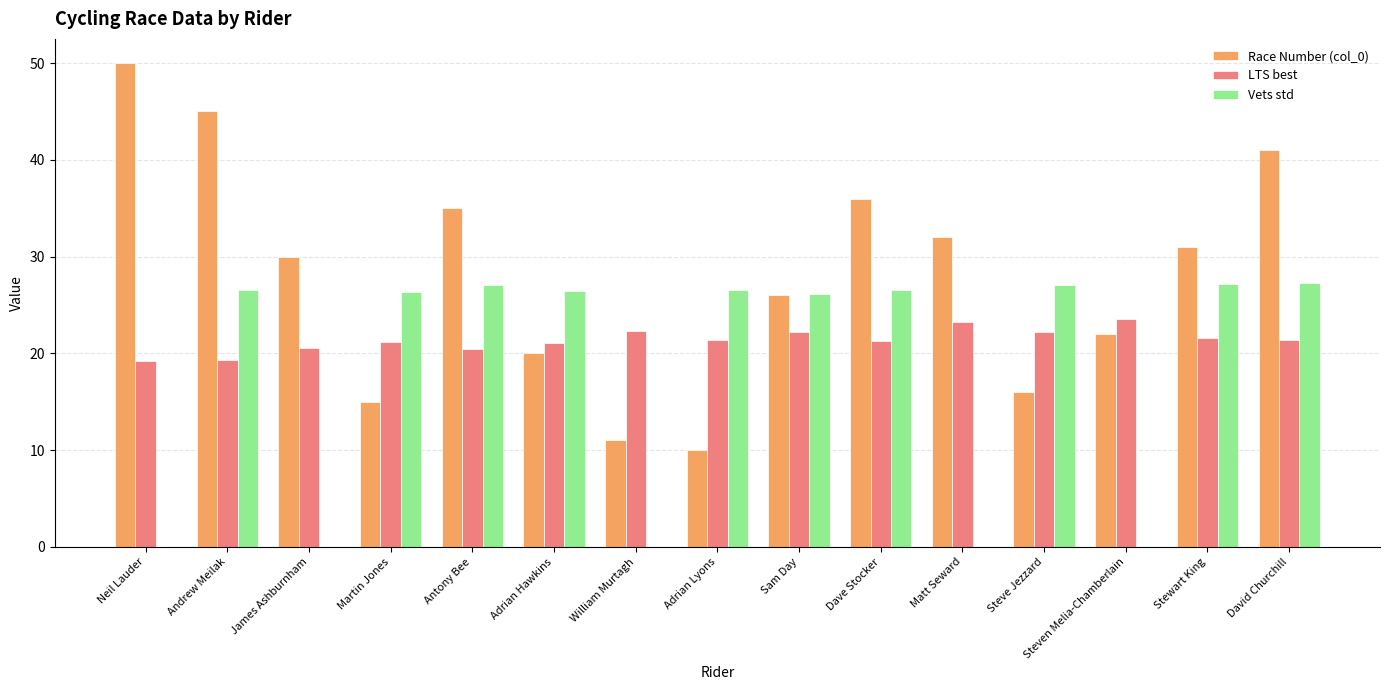

Which series has the largest total across all categories?

Race Number (col_0)